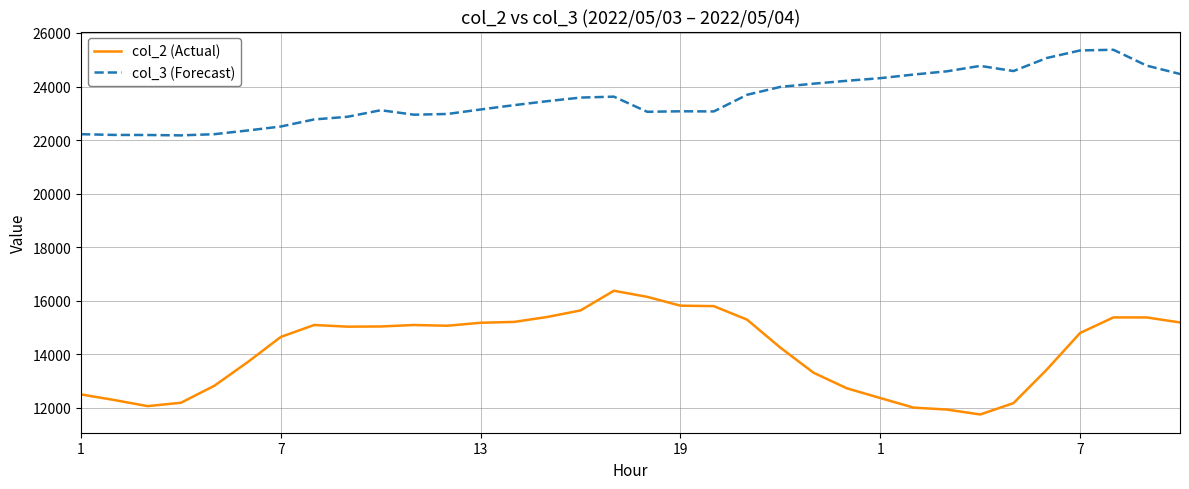

True or false: col_3 (Forecast) and col_2 (Actual) cross at least once.

False